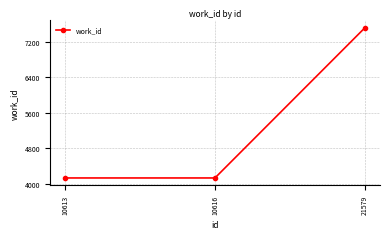

Reading left to right, what are all the values shown in this chart?

10613=4136	10616=4136	21579=7520